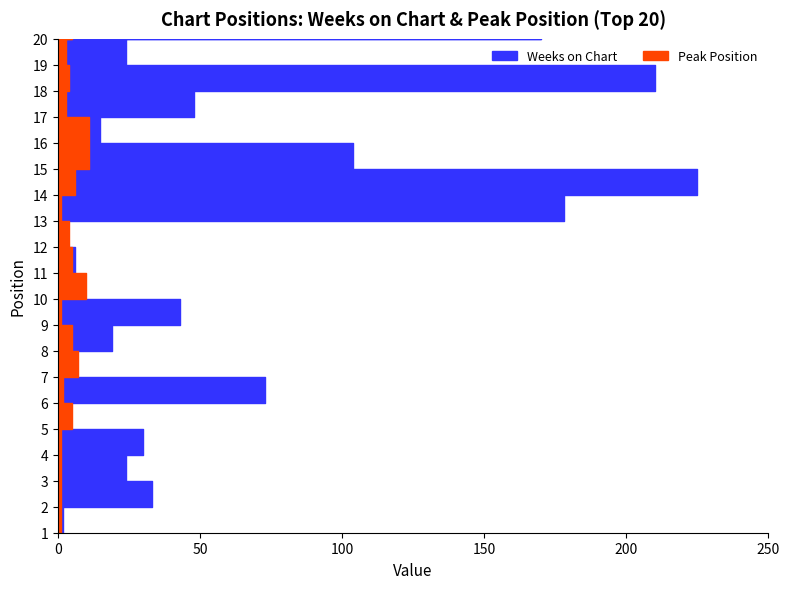

Reading left to right, extract all data points from this chart.

Weeks on Chart: 1=2	2=33	3=24	4=30	5=2	6=73	7=2	8=19	9=43	10=6	11=6	12=3	13=178	14=225	15=104	16=15	17=48	18=210	19=24	20=170
Peak Position: 1=1	2=1	3=1	4=1	5=5	6=2	7=7	8=5	9=1	10=10	11=5	12=4	13=1	14=6	15=11	16=11	17=3	18=4	19=3	20=5